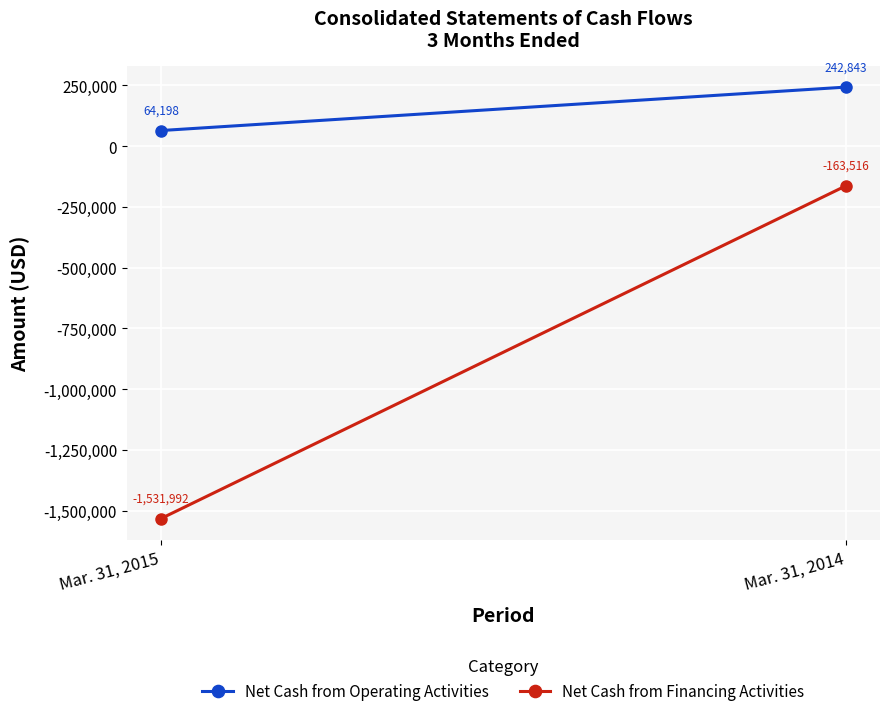

Is the value of Net Cash from Operating Activities at Mar. 31, 2014 greater than the value of Net Cash from Financing Activities at Mar. 31, 2014?

Yes